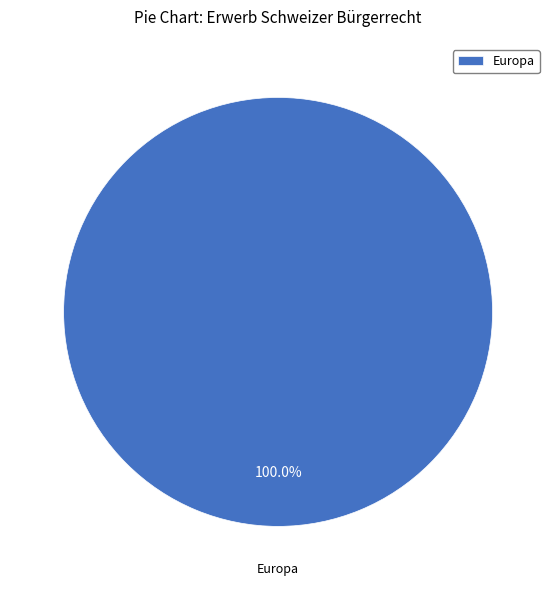

Is there any slice that represents more than half of the pie?

Yes